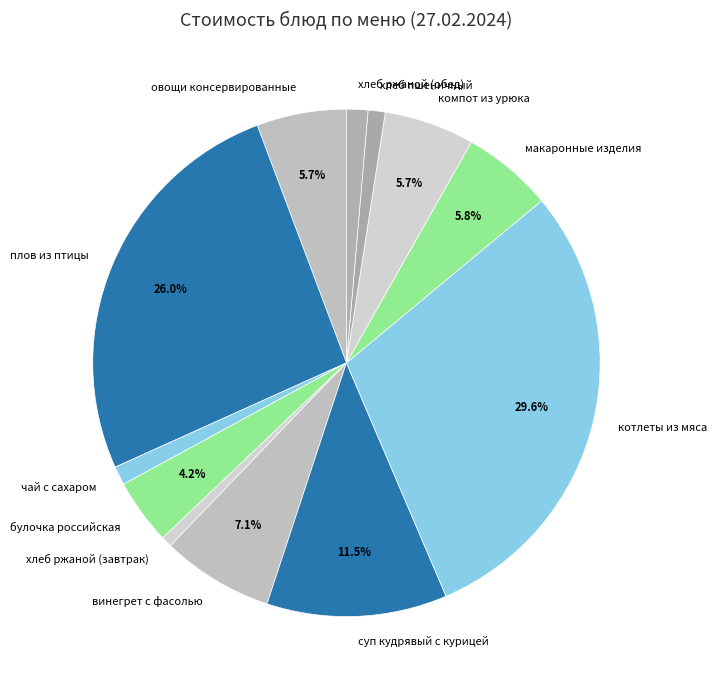

Between компот из урюка and суп кудрявый с курицей, which is larger?

суп кудрявый с курицей